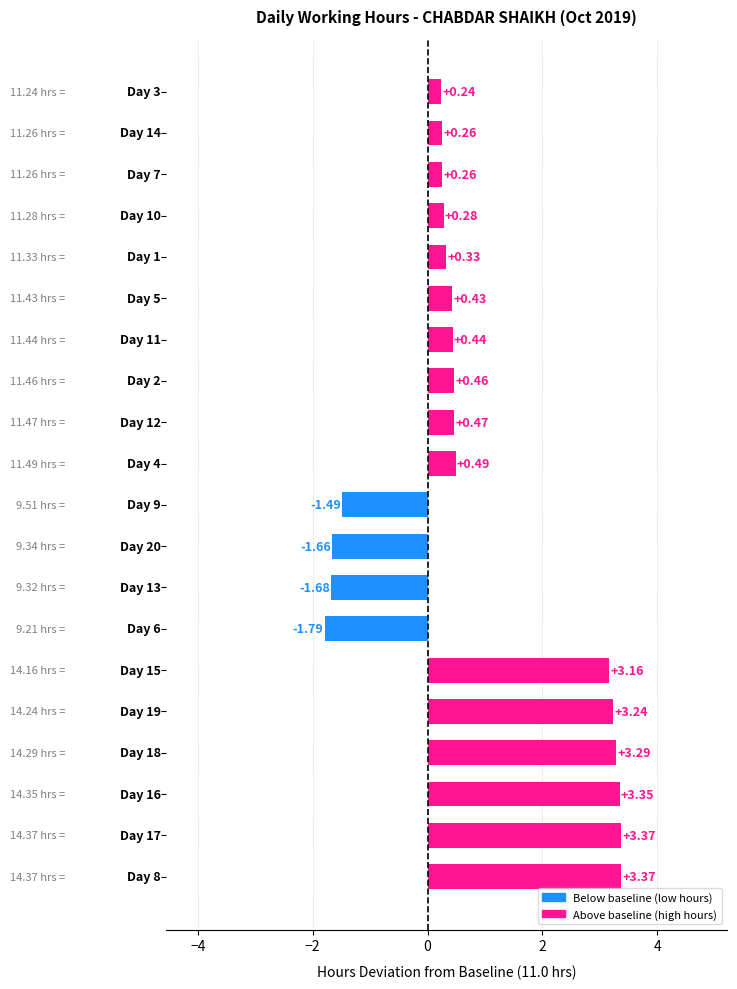

What is the difference between the maximum and minimum values?

5.2